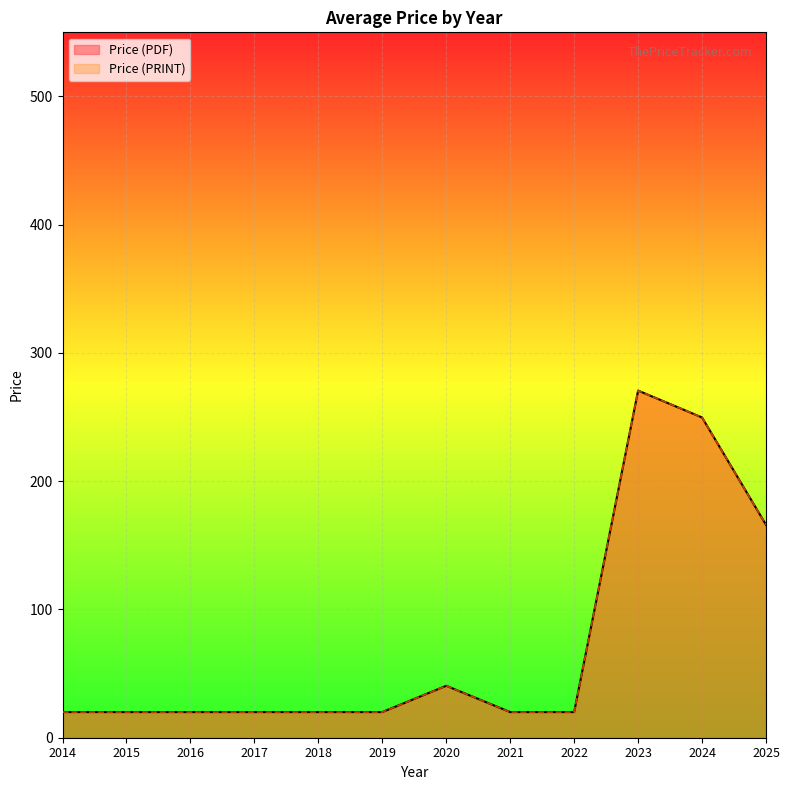

Rank the series at 2017 from highest to lowest value.

Price (PDF), Price (PRINT)